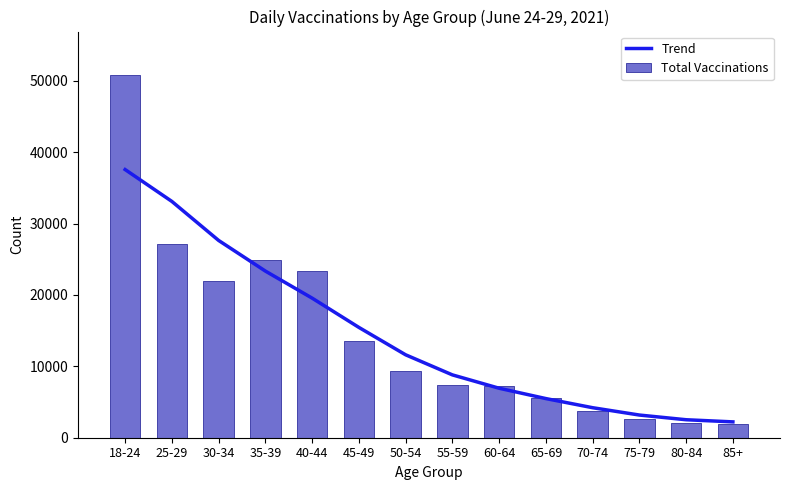

Which series has the widest spread of values?

Total Vaccinations